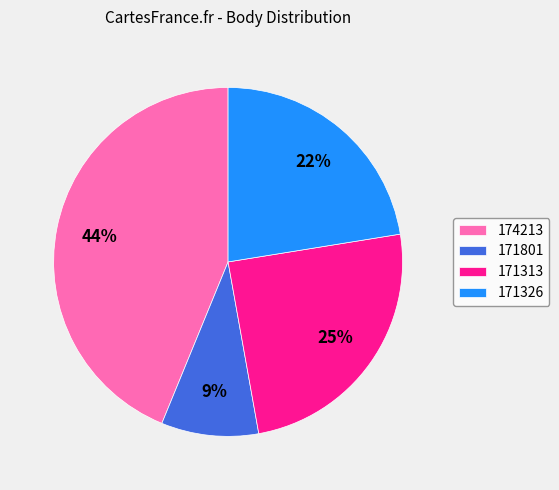

What percentage is the 171326 slice, to the nearest percent?

22%